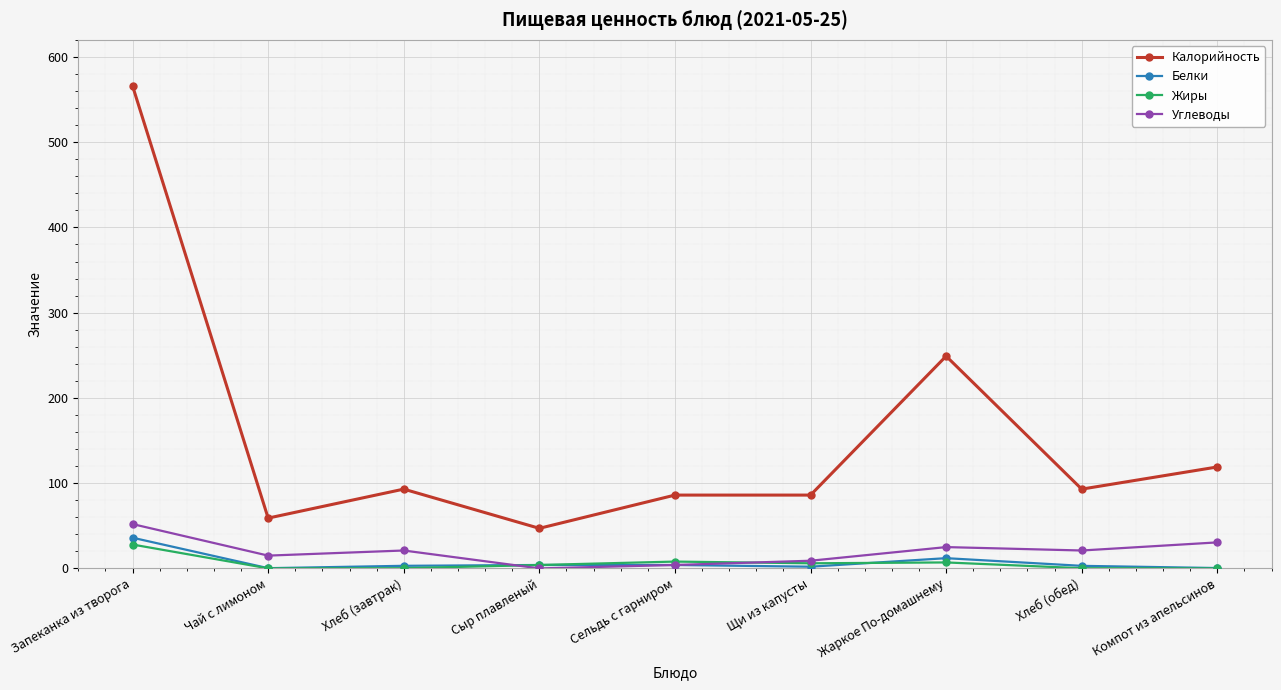

Does the chart display data point markers on the line(s)?

Yes